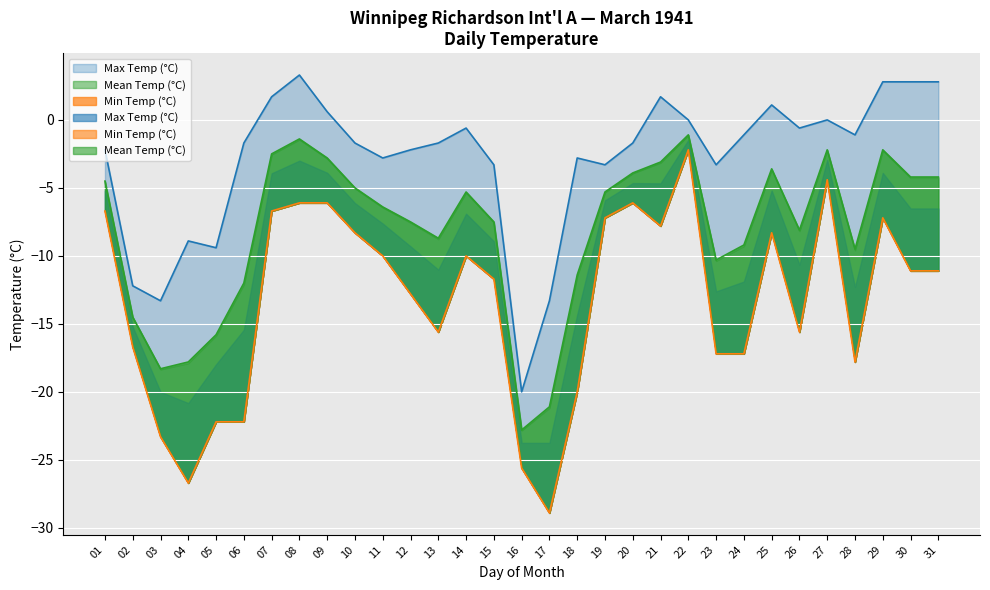

What are all the series names shown in the legend?

Max Temp (°C), Min Temp (°C), Mean Temp (°C)